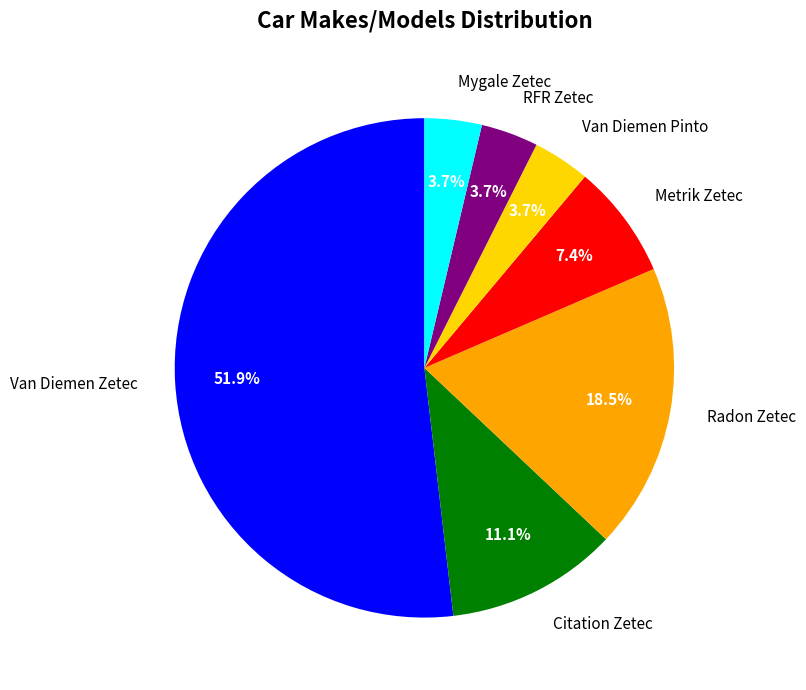

Is there a majority slice in this chart?

Yes